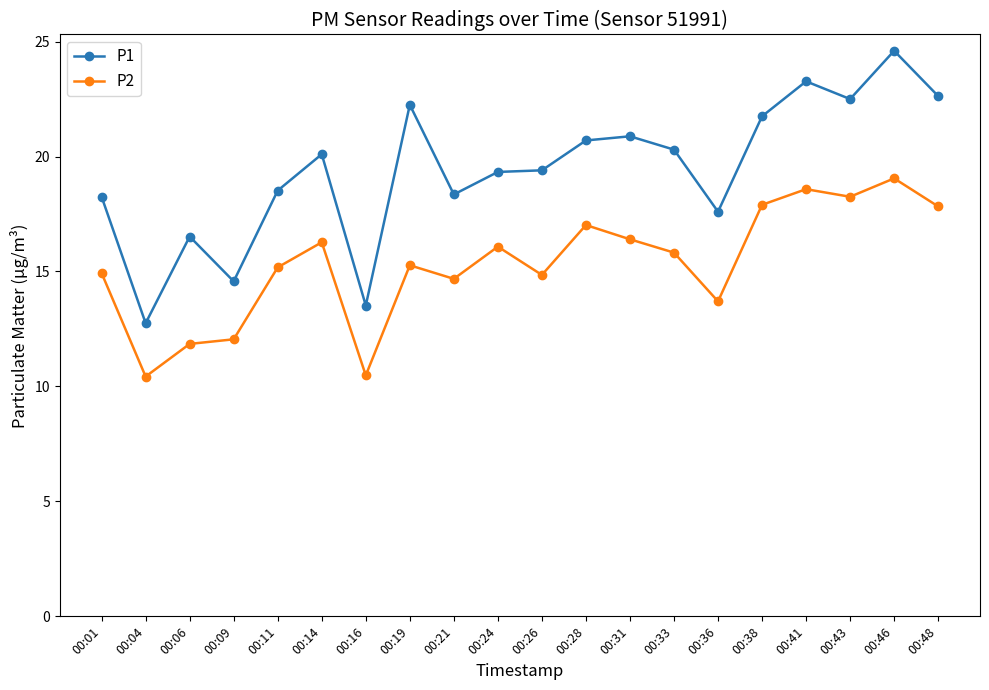

The P1 series shows 20.1 at 00:14. True or false?

True